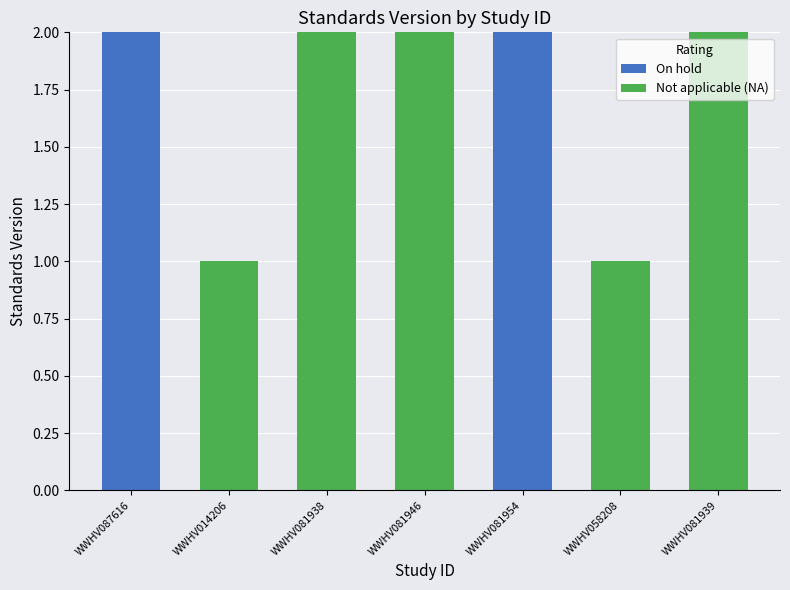

True or false: On hold has a value of 0 at WWHV014206.

True